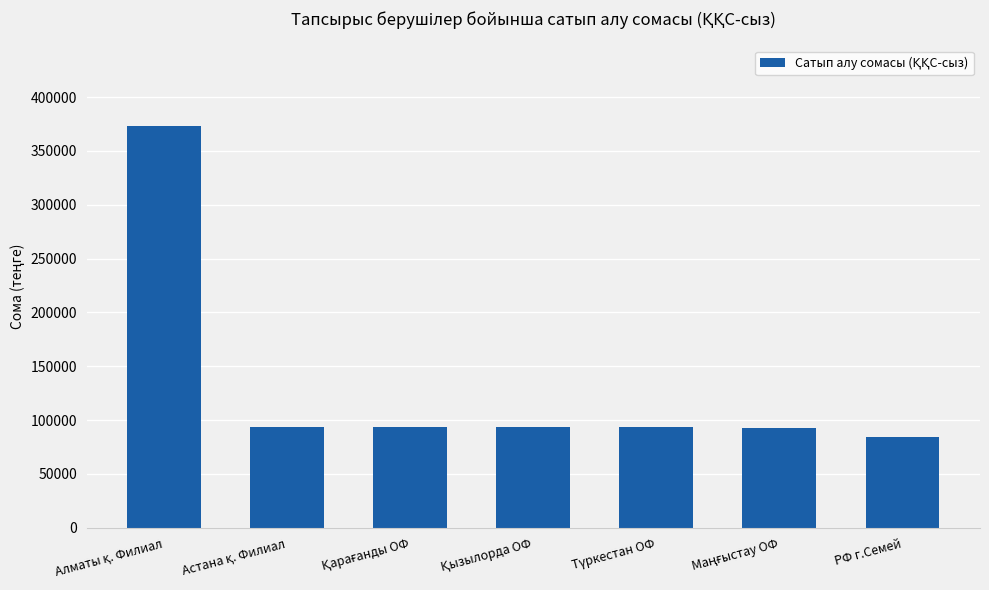

Count the number of values greater than 93303.

5